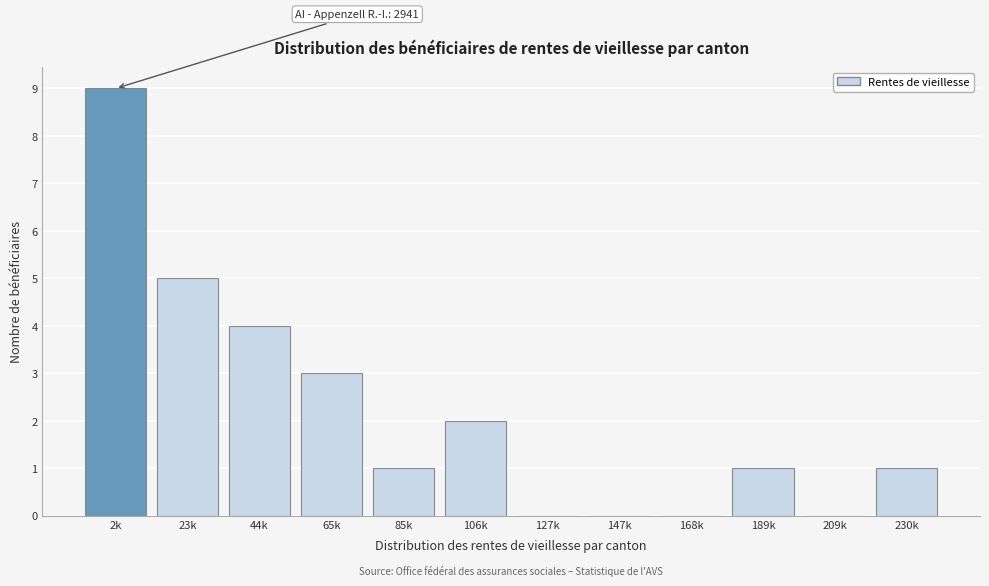

Reading right to left, extract all data points from this chart.

230k=1	209k=0	189k=1	168k=0	147k=0	127k=0	106k=2	85k=1	65k=3	44k=4	23k=5	2k=9